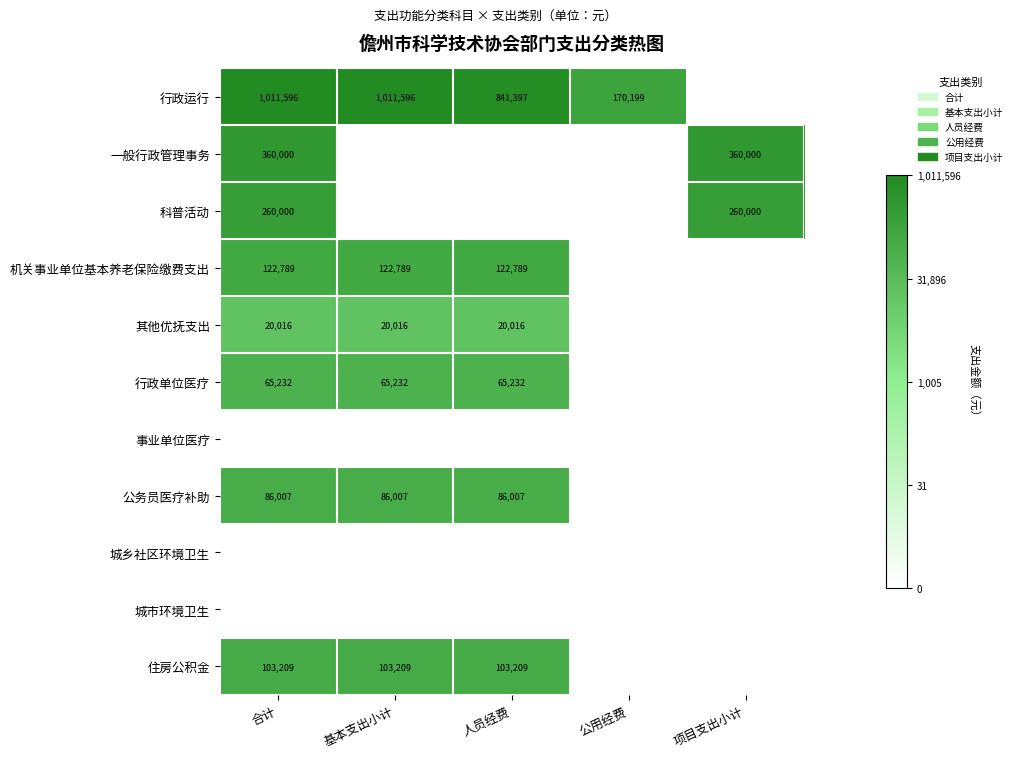

The value of 行政运行 at 人员经费 is 841397. True or false?

True